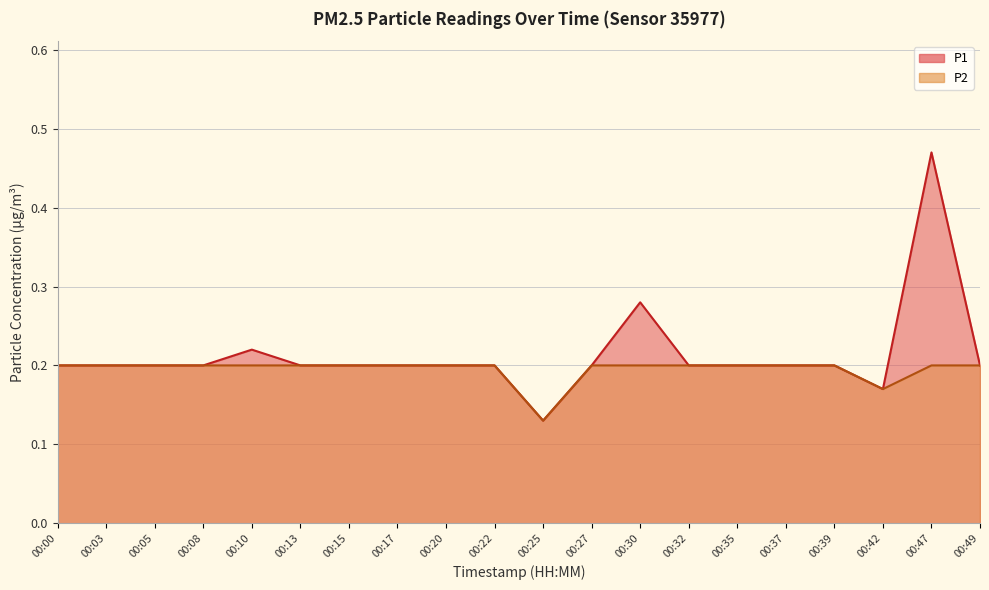

At how many categories does at least one series exceed 0?

20